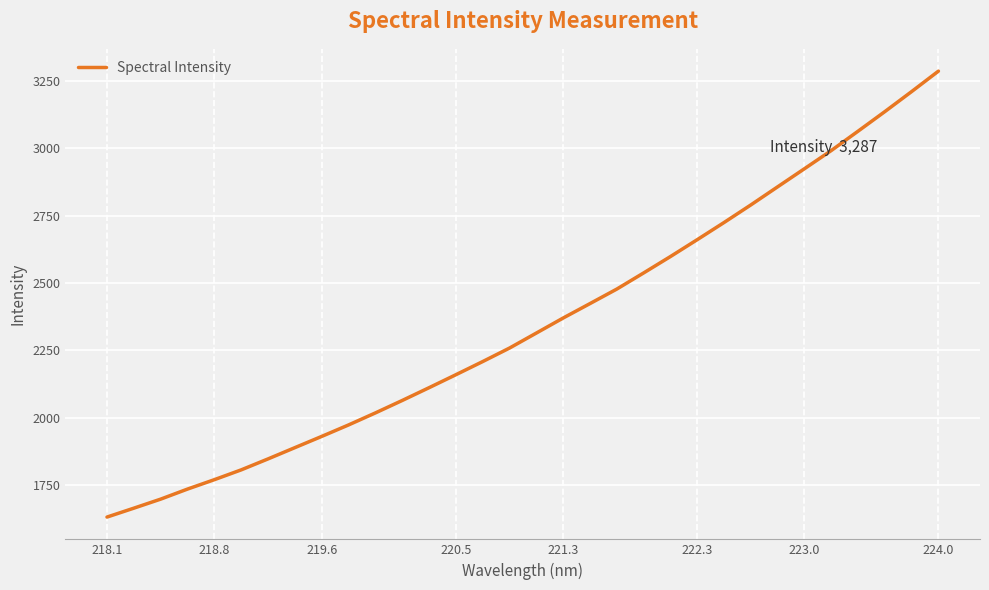

How many values are below 2314?

16